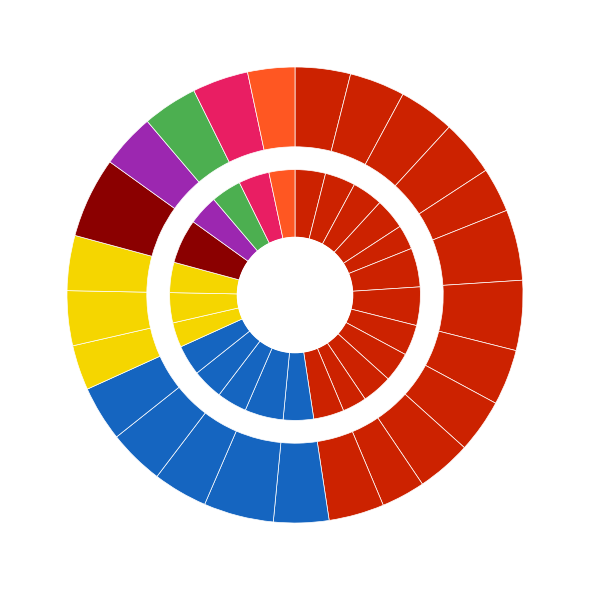

What percentage is the 17-Sun slice, to the nearest percent?

3%